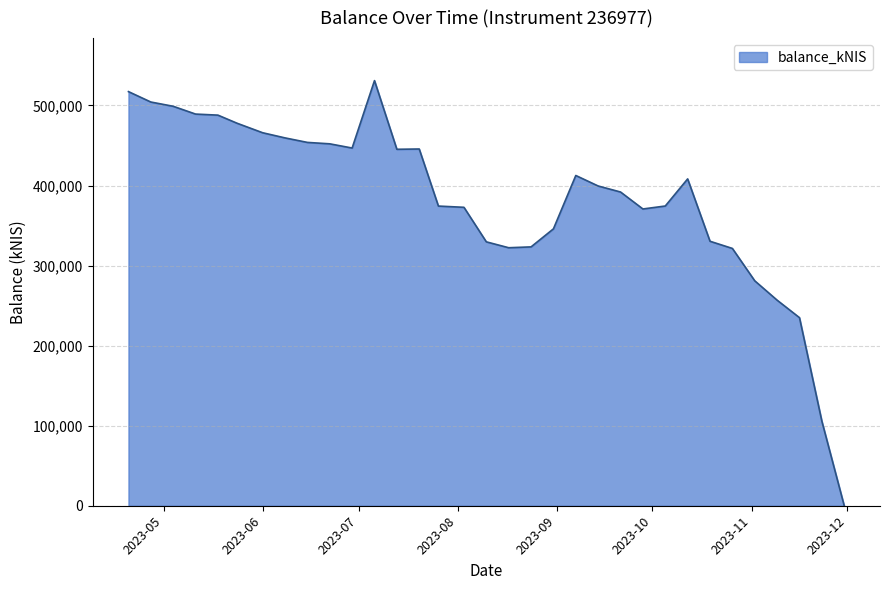

What is the greatest value displayed?

531031.0